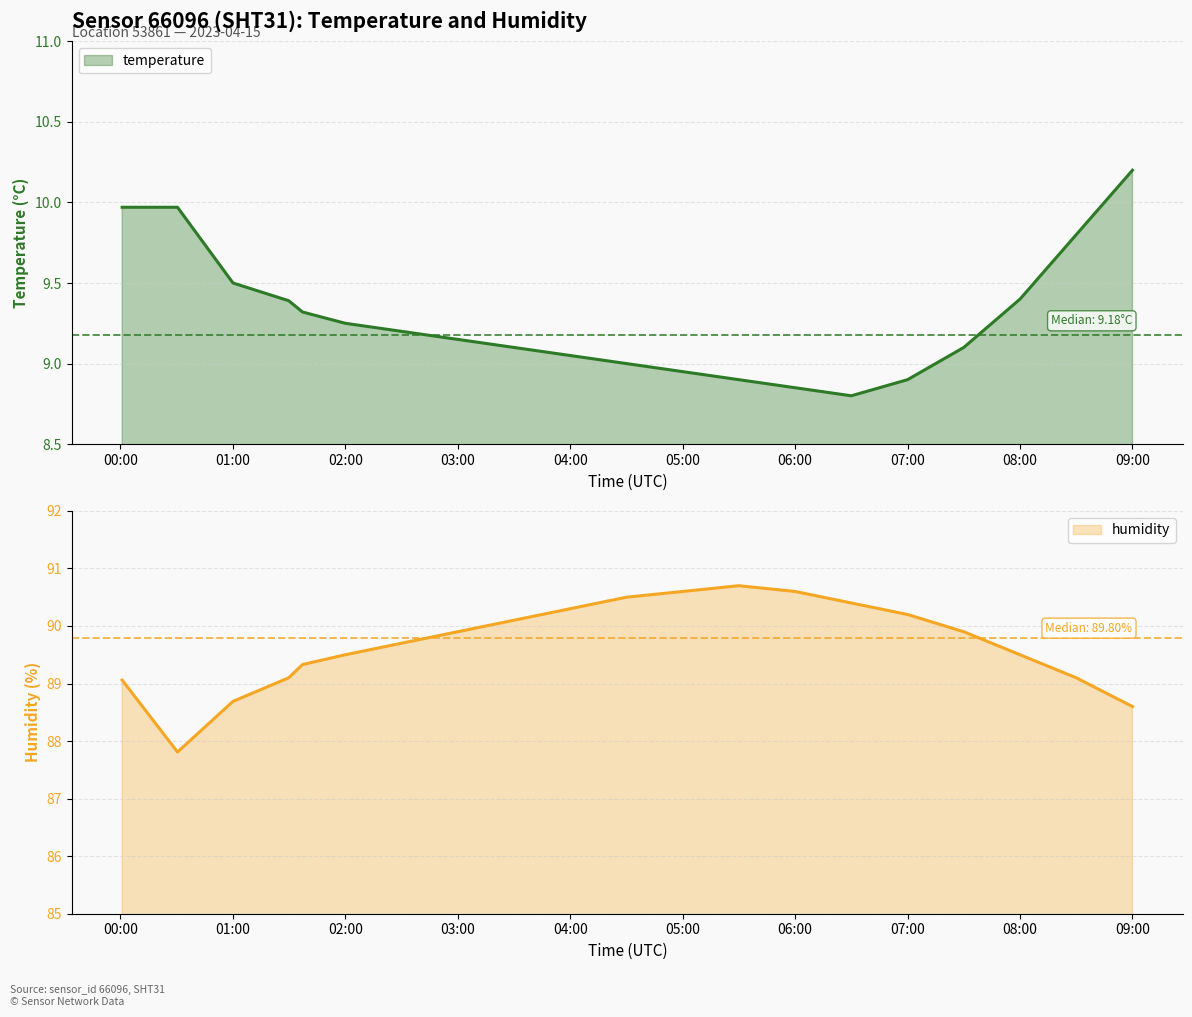

Is it true that temperature equals 14.7 at 09:00?

False